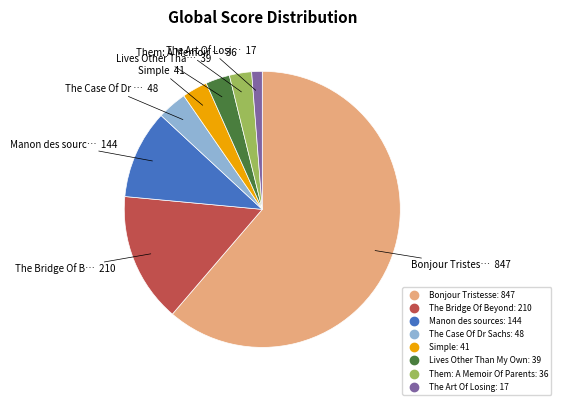

Between Manon des sources and The Case Of Dr Sachs, which is larger?

Manon des sources